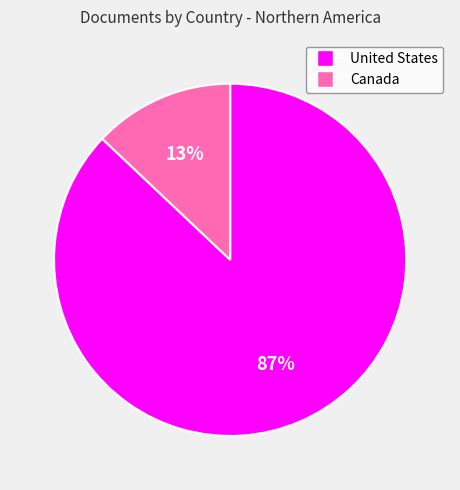

How many slices are in this pie chart?

2